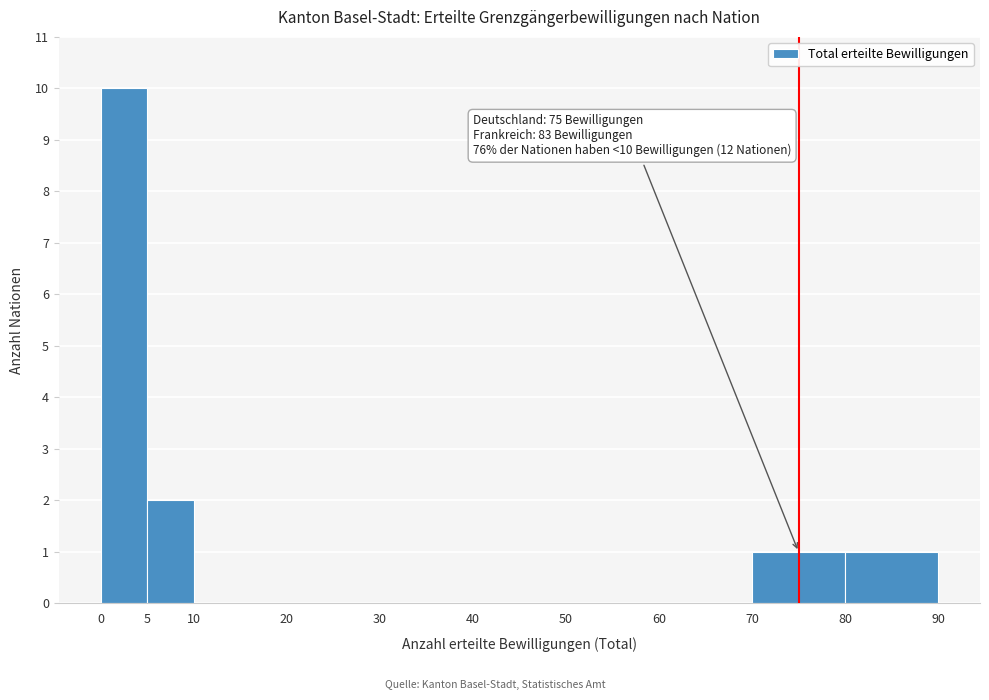

Which range on the x-axis has the tallest bar?

0 to 5